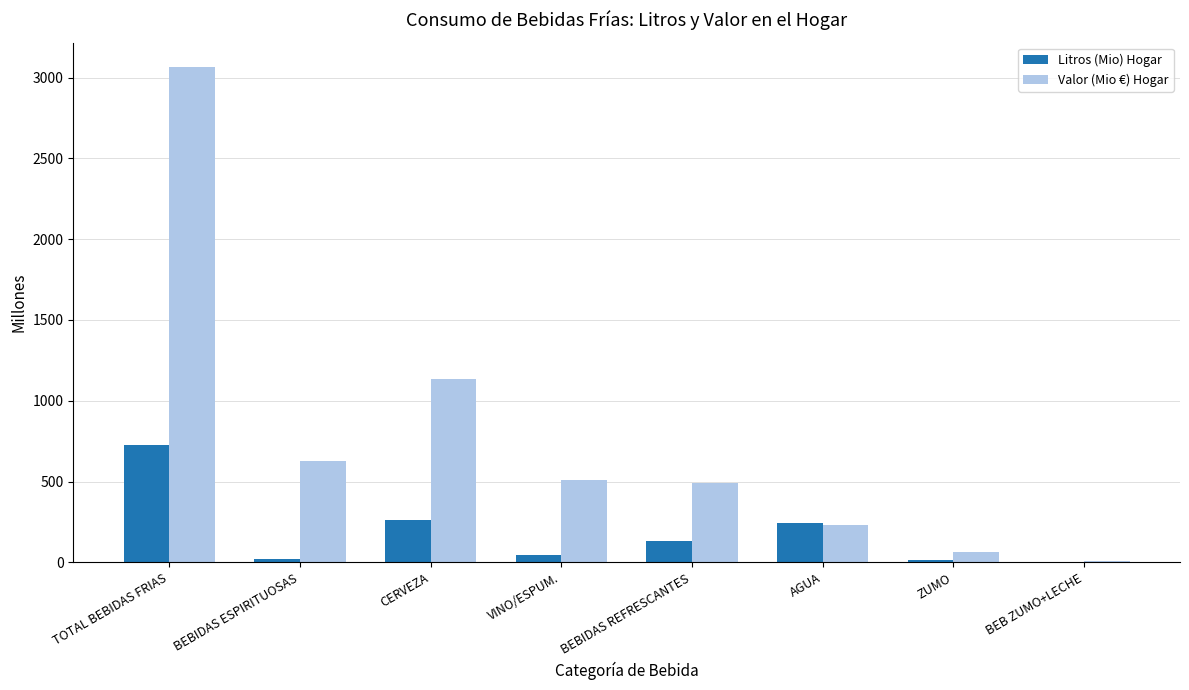

At which label is Valor (Mio €) Hogar closest to 1535?

CERVEZA